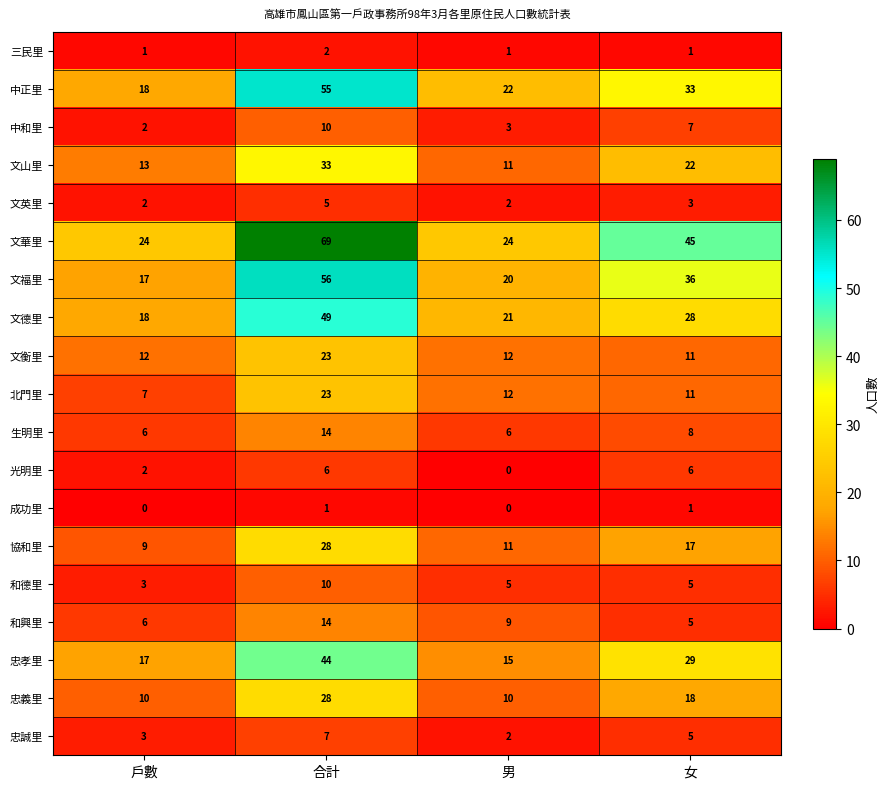

What is the difference between the maximum and minimum values in the 文德里 series?

31